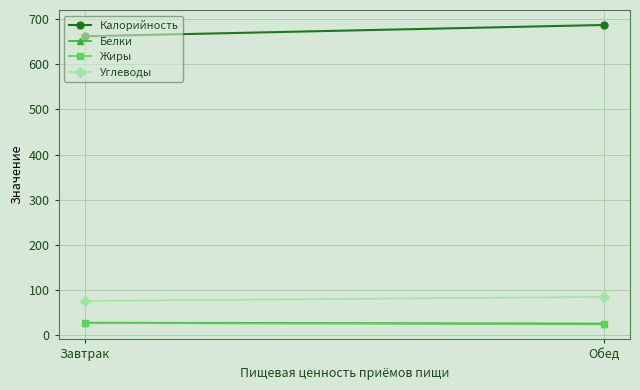

Reading left to right, list all the values displayed in this chart.

Калорийность: 662	687
Белки: 28	26
Жиры: 27	24
Углеводы: 76	85